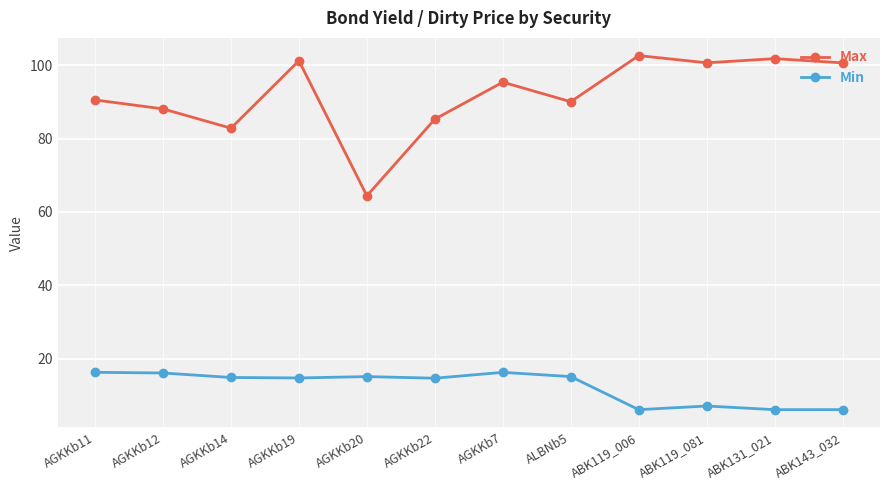

Is it true that Max equals 85.3 at AGKKb22?

True